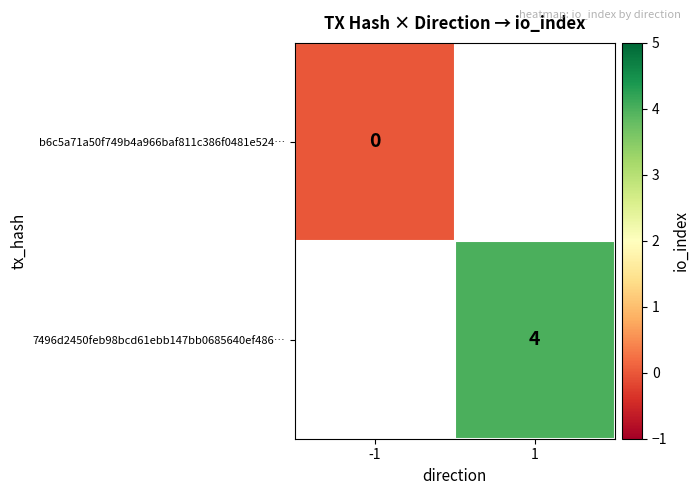

At how many categories does at least one series exceed 0?

1